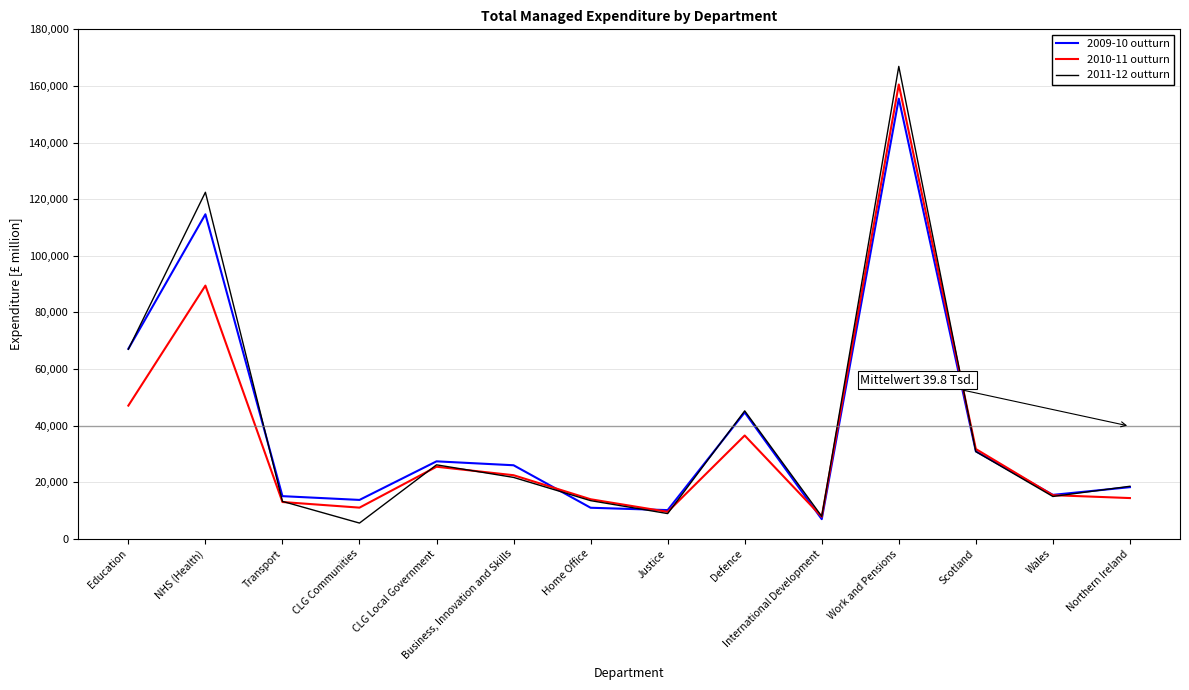

At which label is 2010-11 outturn closest to 84146?

NHS (Health)